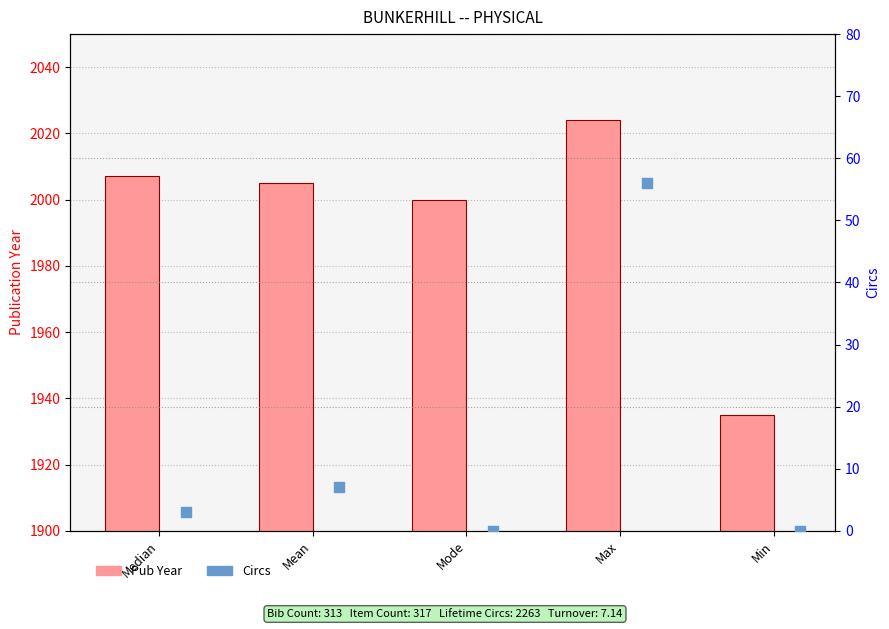

Which series has the largest Y range (max minus min)?

Pub Year